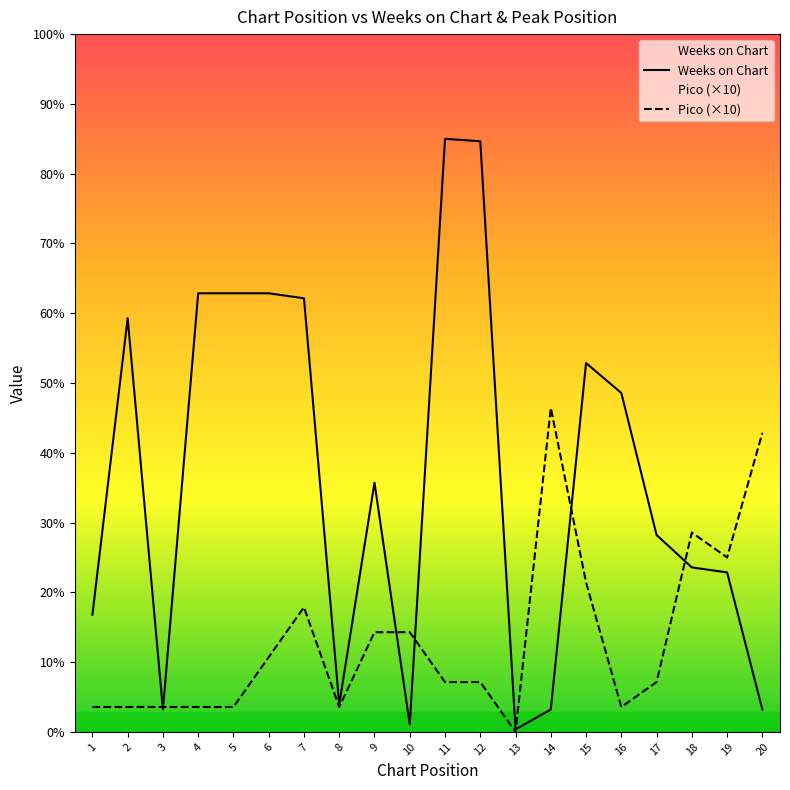

At which category does Pico (×10) reach its first local valley?

8